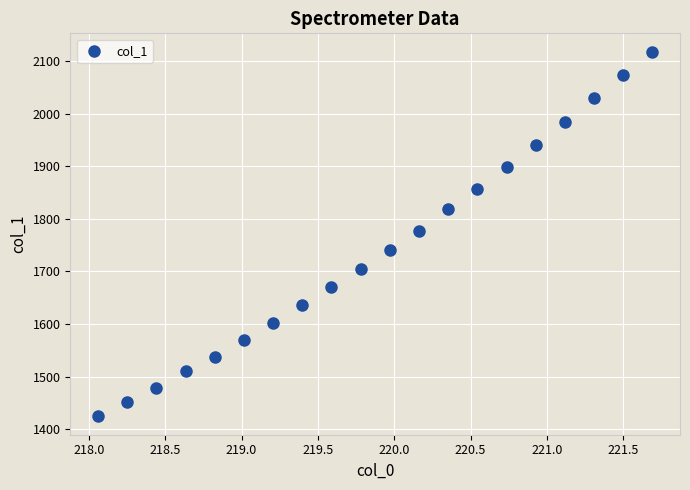

What is the range of Y values (max minus min)?

693.6